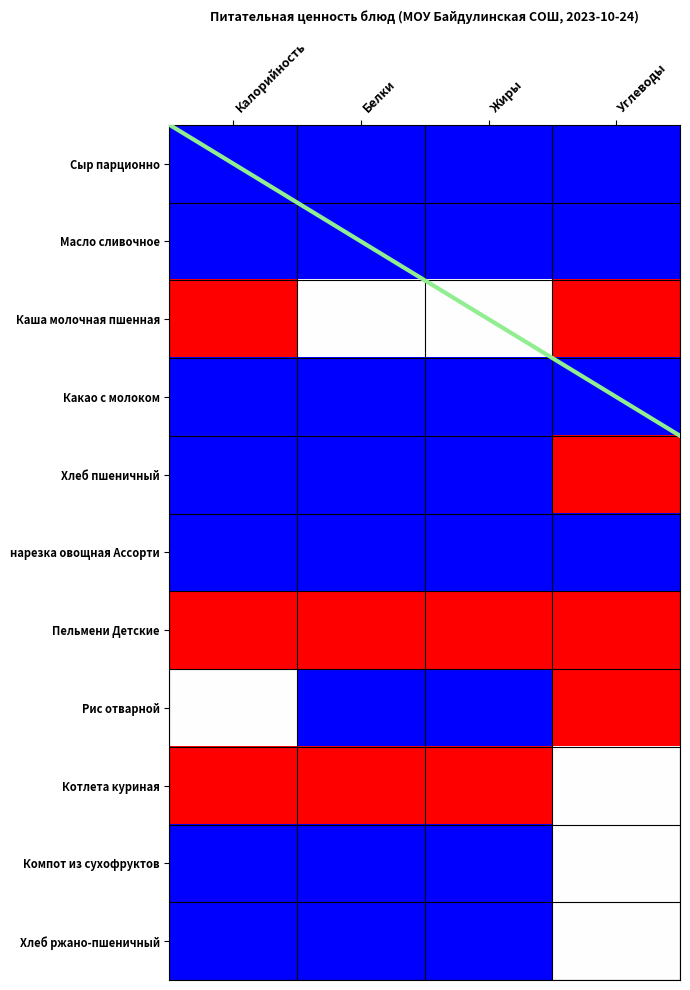

Where is Каша молочная пшенная nearest to the value 0?

Белки